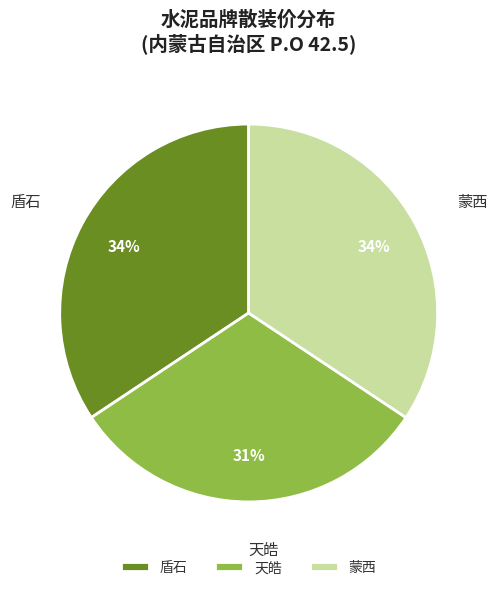

What percentage is the 盾石 slice, to the nearest percent?

34%